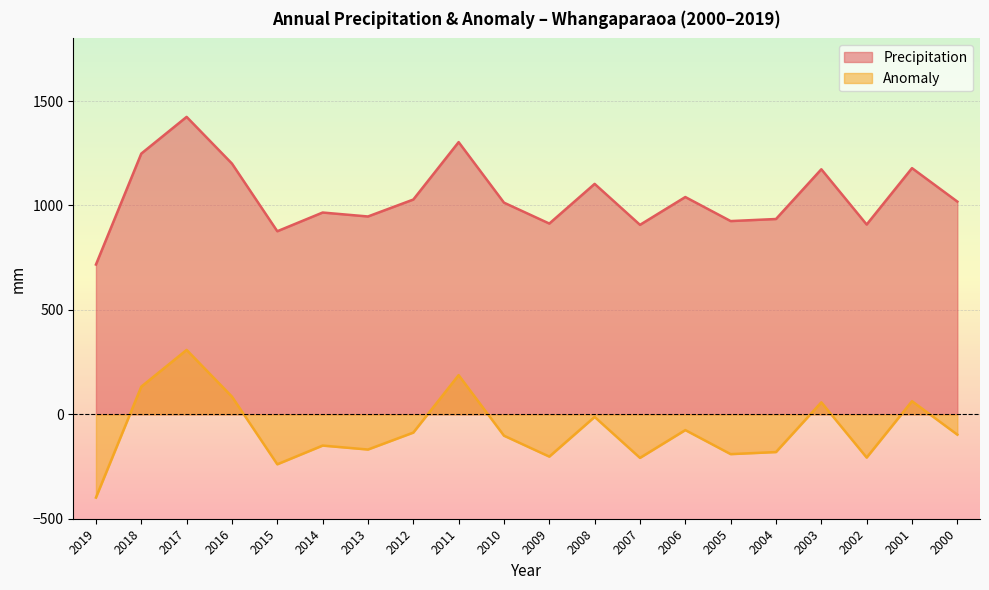

True or false: Anomaly and Precipitation intersect in this chart.

False